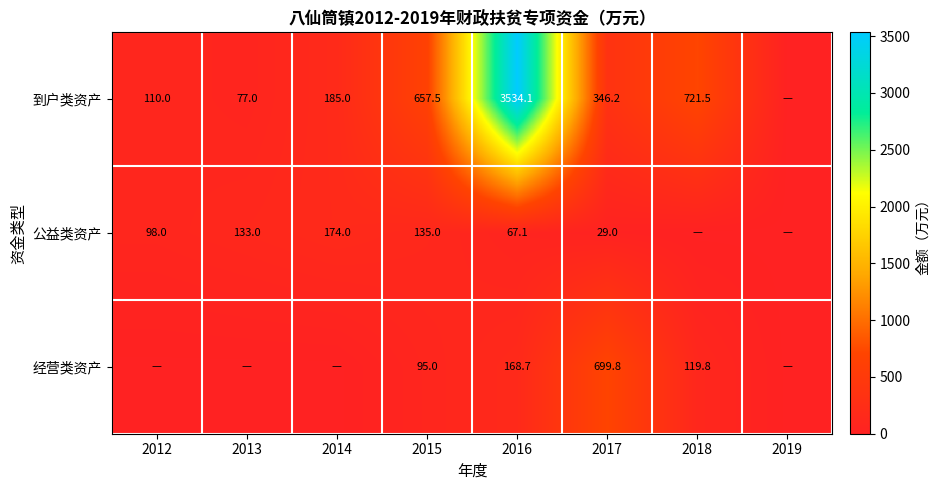

Rank the series at 2016 from highest to lowest value.

到户类资产, 经营类资产, 公益类资产